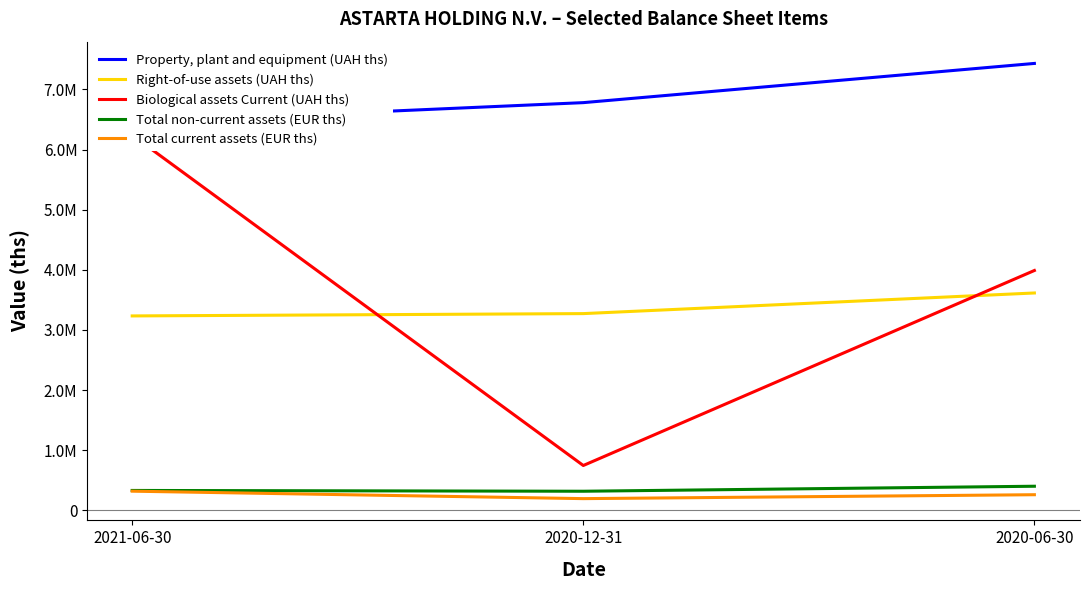

Reading left to right, what are all the values shown in this chart?

Property, plant and equipment (UAH ths): 6451176	6780822	7433066
Right-of-use assets (UAH ths): 3233141	3271712	3614824
Biological assets Current (UAH ths): 6240546	745222	3988841
Total non-current assets (EUR ths): 330253	317148	400315
Total current assets (EUR ths): 318153	194208	259290